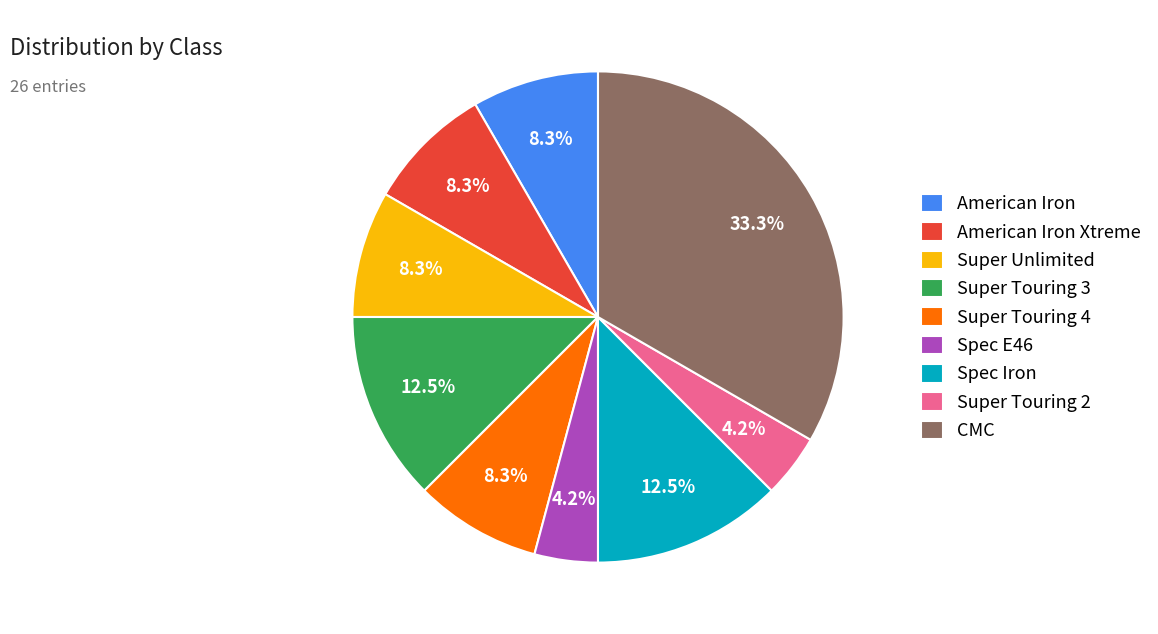

Is there a majority slice in this chart?

No